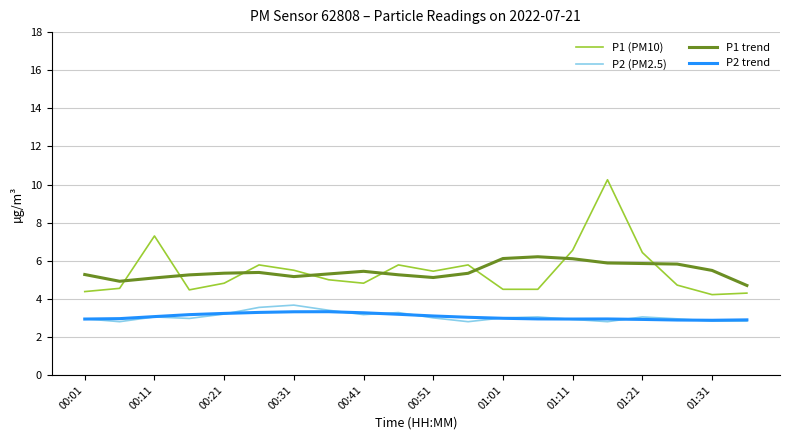

What is the minimum value for P2 (PM2.5)?

2.8